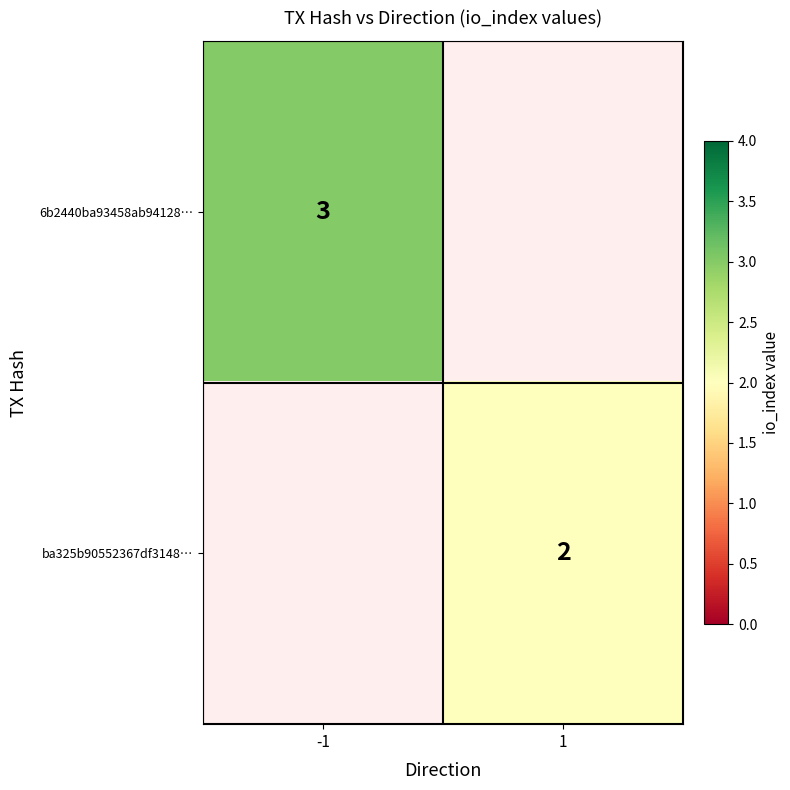

Is it true that 6b2440ba93458ab94128… equals 2 at -1?

False